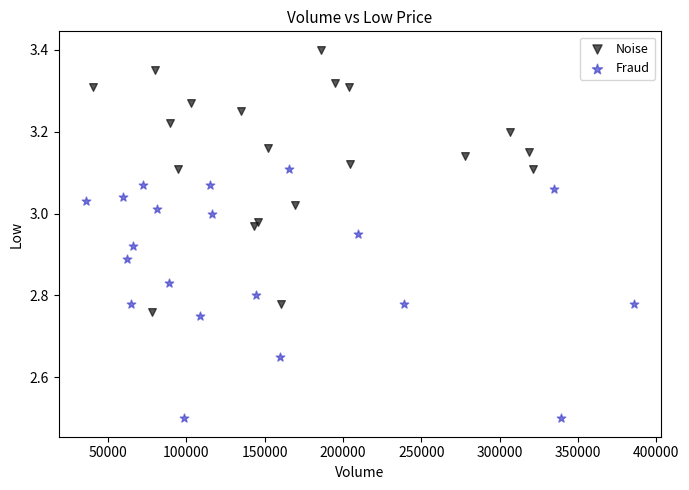

Which series contains the lowest Y value?

Fraud